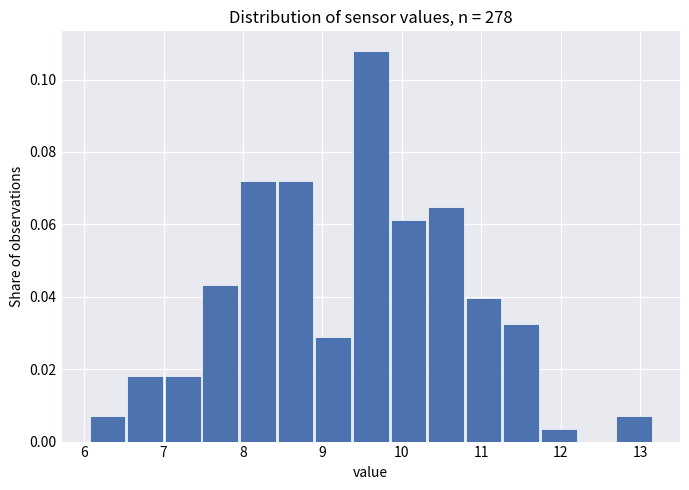

Reading left to right, transcribe this chart: for each bar, give the range it covers on the x-axis and its height. Neither the bar edges nor the heights are printed on the chart, so give them approximately, as read against the axes.

6.1 to 6.5: 0.008
6.5 to 7.0: 0.018
7.0 to 7.5: 0.018
7.5 to 8.0: 0.044
8.0 to 8.4: 0.072
8.4 to 8.9: 0.072
8.9 to 9.4: 0.028
9.4 to 9.9: 0.108
9.9 to 10.3: 0.062
10.3 to 10.8: 0.064
10.8 to 11.3: 0.040
11.3 to 11.8: 0.032
11.8 to 12.2: 0.004
12.2 to 12.7: 0
12.7 to 13.2: 0.008